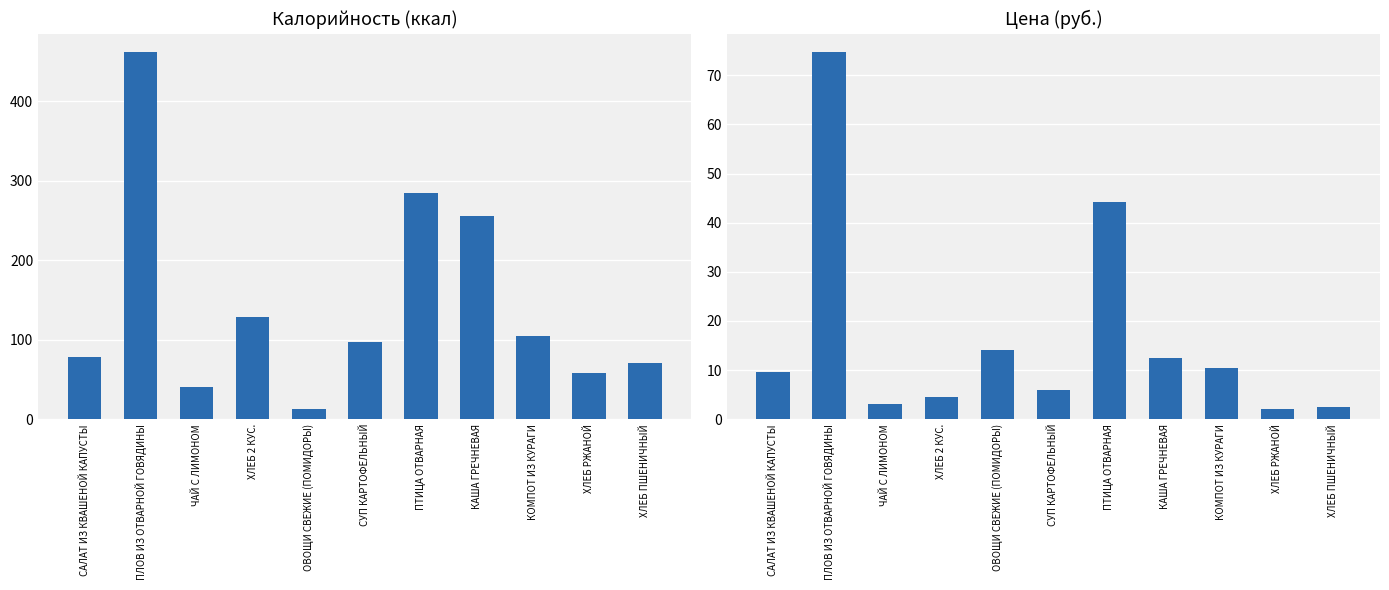

Is it true that Калорийность equals 58.0 at ХЛЕБ РЖАНОЙ?

True